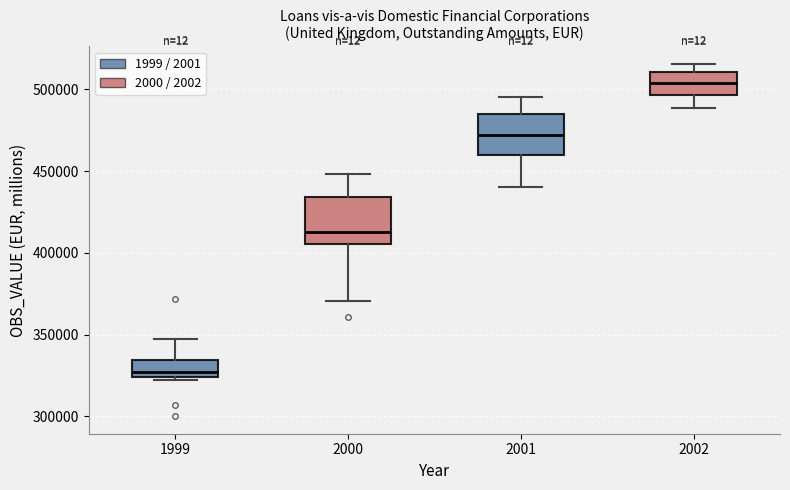

Where is the lower edge of the box at x = 2000 on the y-axis? The values are not printed on the chart, so give them approximately, as read against the axis.

405000